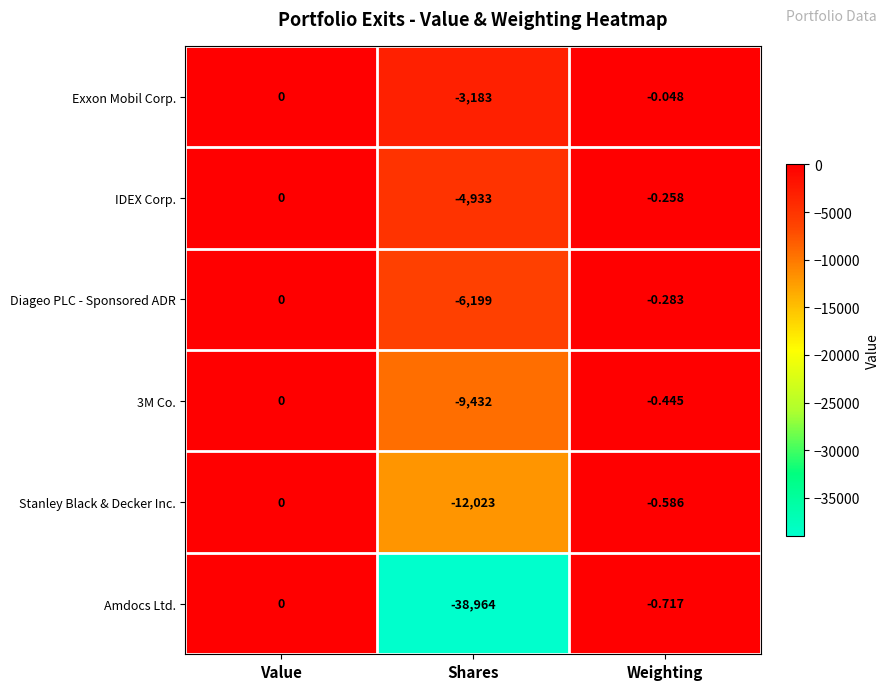

How many negative values does the Diageo PLC - Sponsored ADR series have?

2